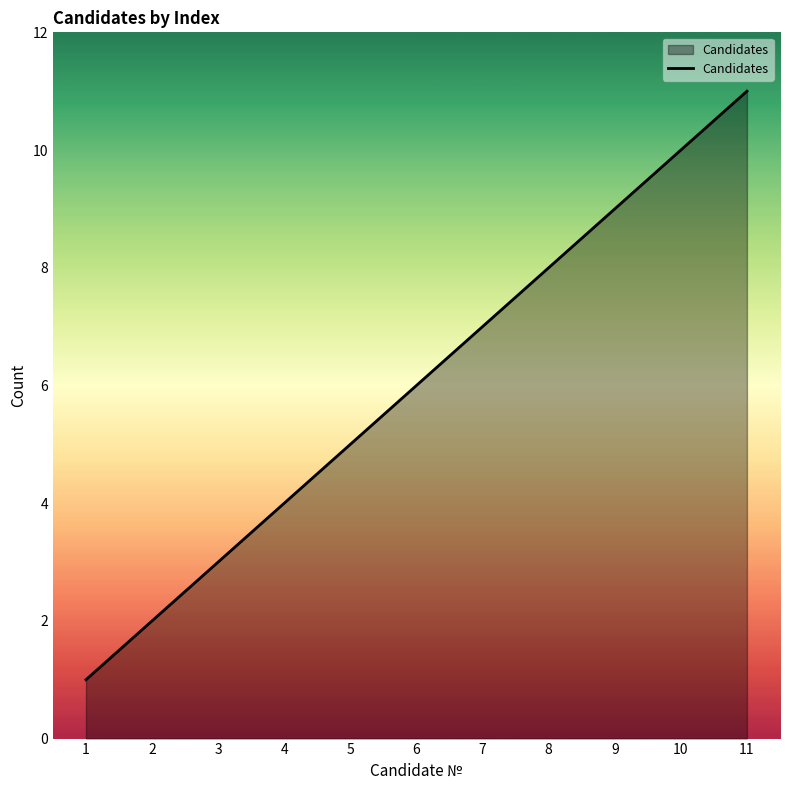

Which has a higher value, 6 or 7?

7